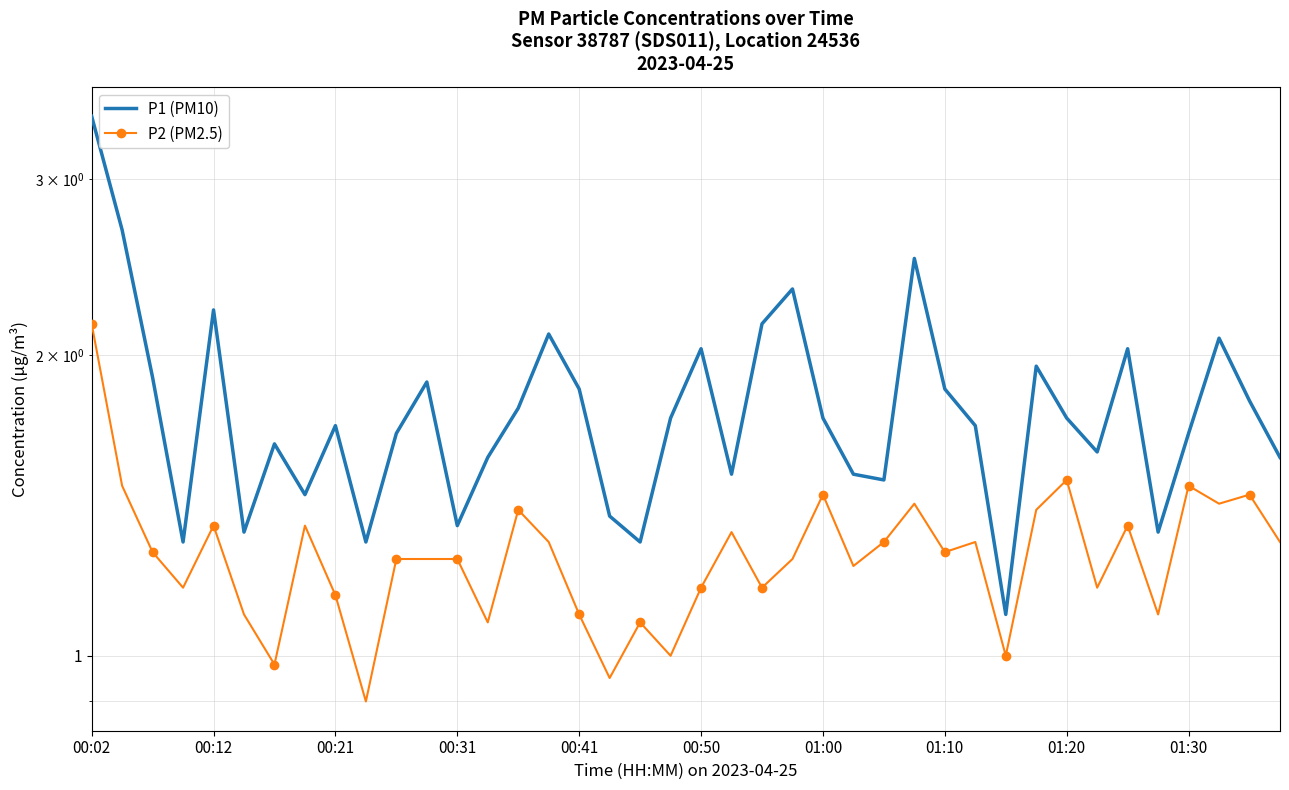

True or false: P1 (PM10) has a value of 1.7 at 01:30.

True